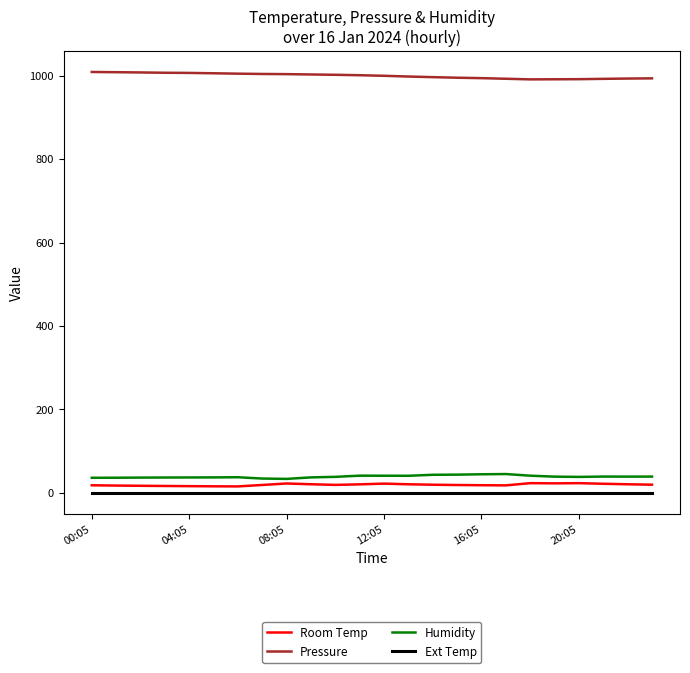

True or false: Humidity and Ext Temp cross at least once.

False